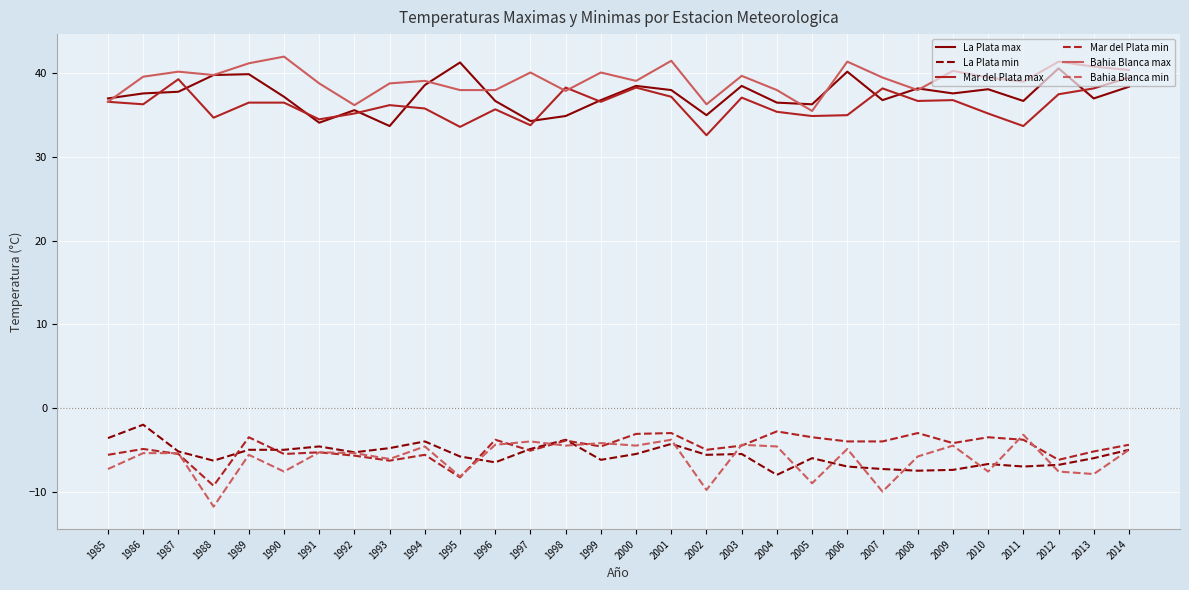

At how many categories does at least one series exceed 9?

30